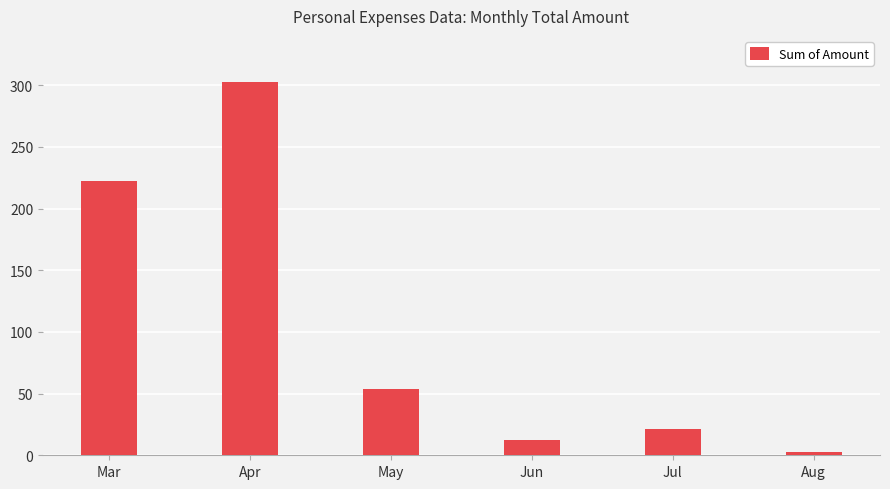

At which category does the chart reach its minimum across all series?

Aug